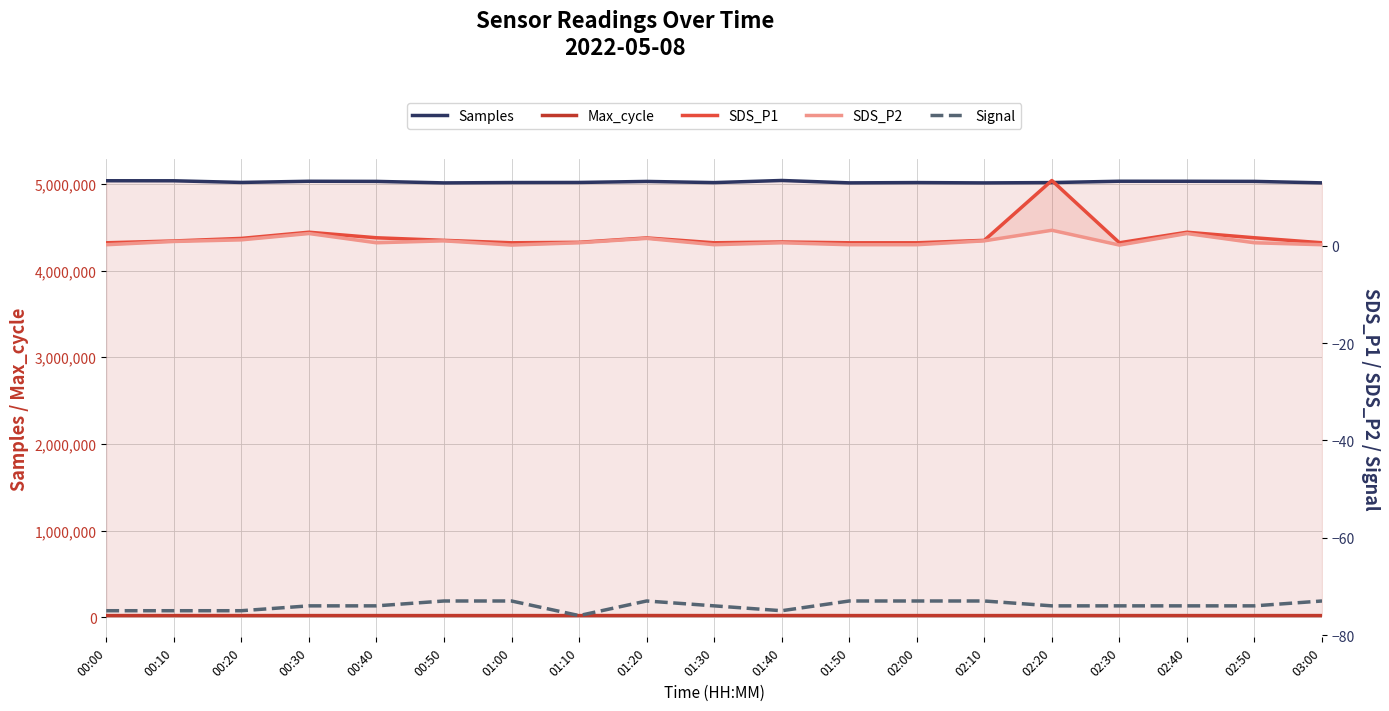

What is the difference between the Signal values at 02:40 and 01:10?

2.0